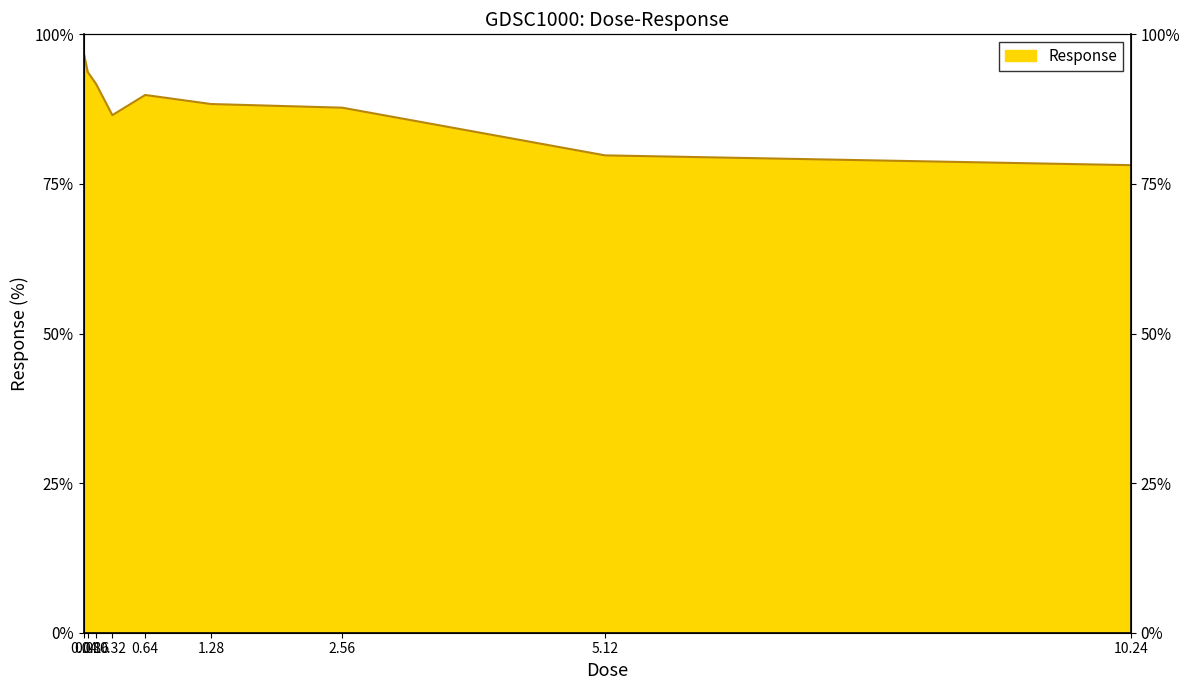

Read the value at 0.32.

86.5